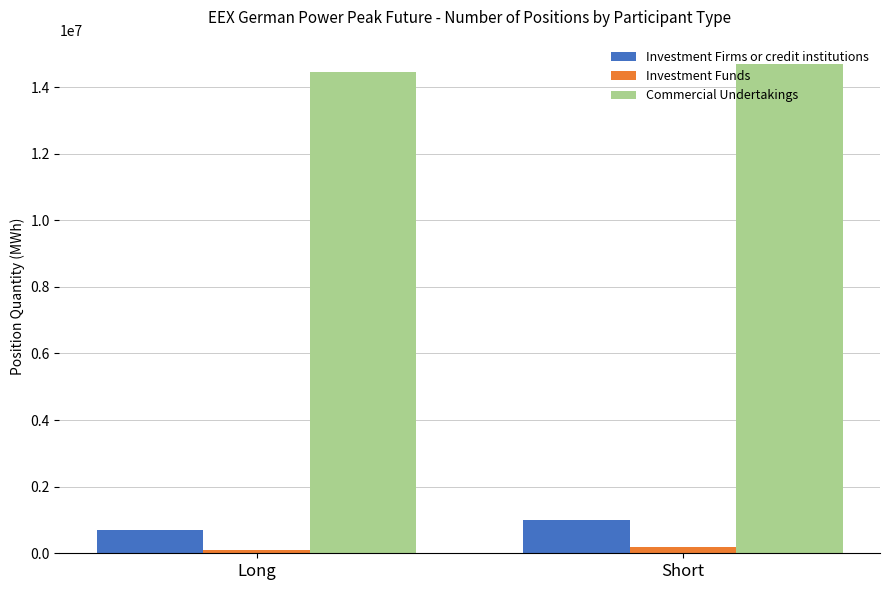

What is the average value of the Commercial Undertakings series?

14574966